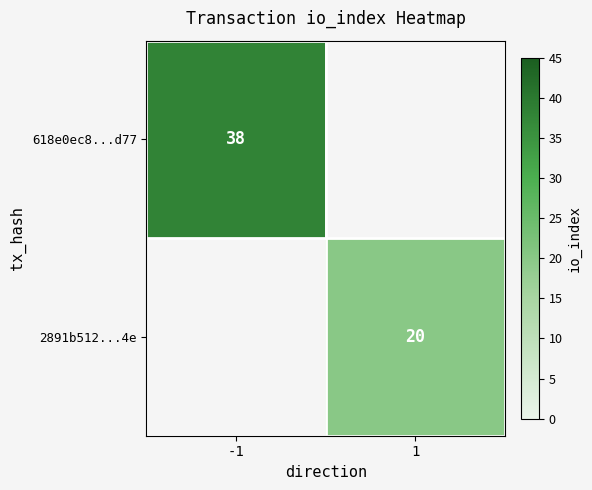

Is it true that 2891b512...4e equals 20 at 1?

True